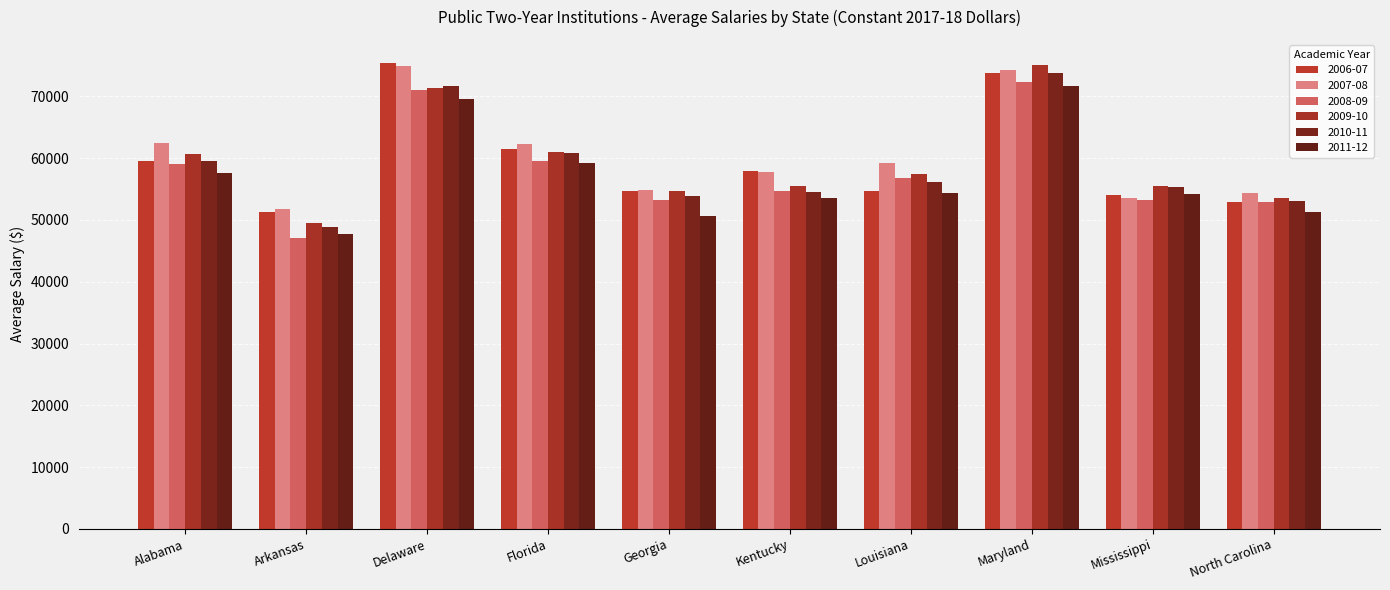

Does the chart contain any negative values?

No